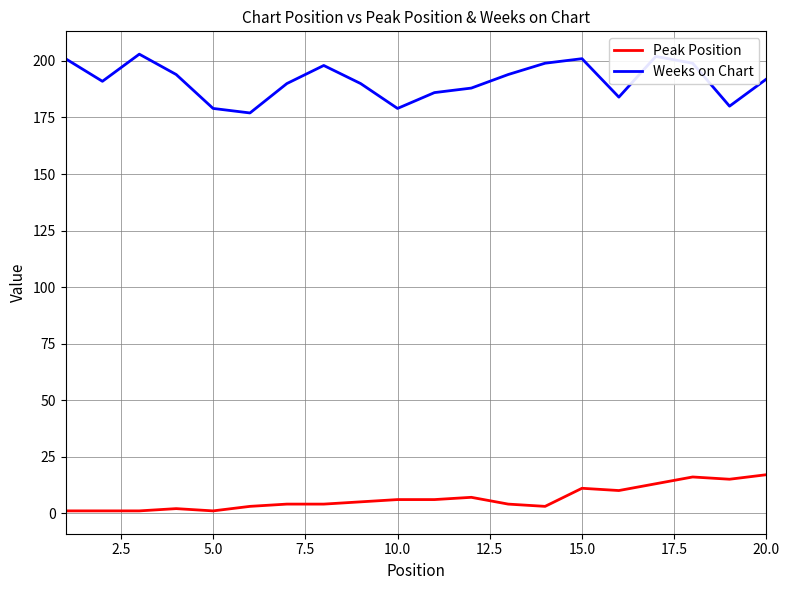

What is the difference between the maximum and minimum values in the Peak Position series?

16